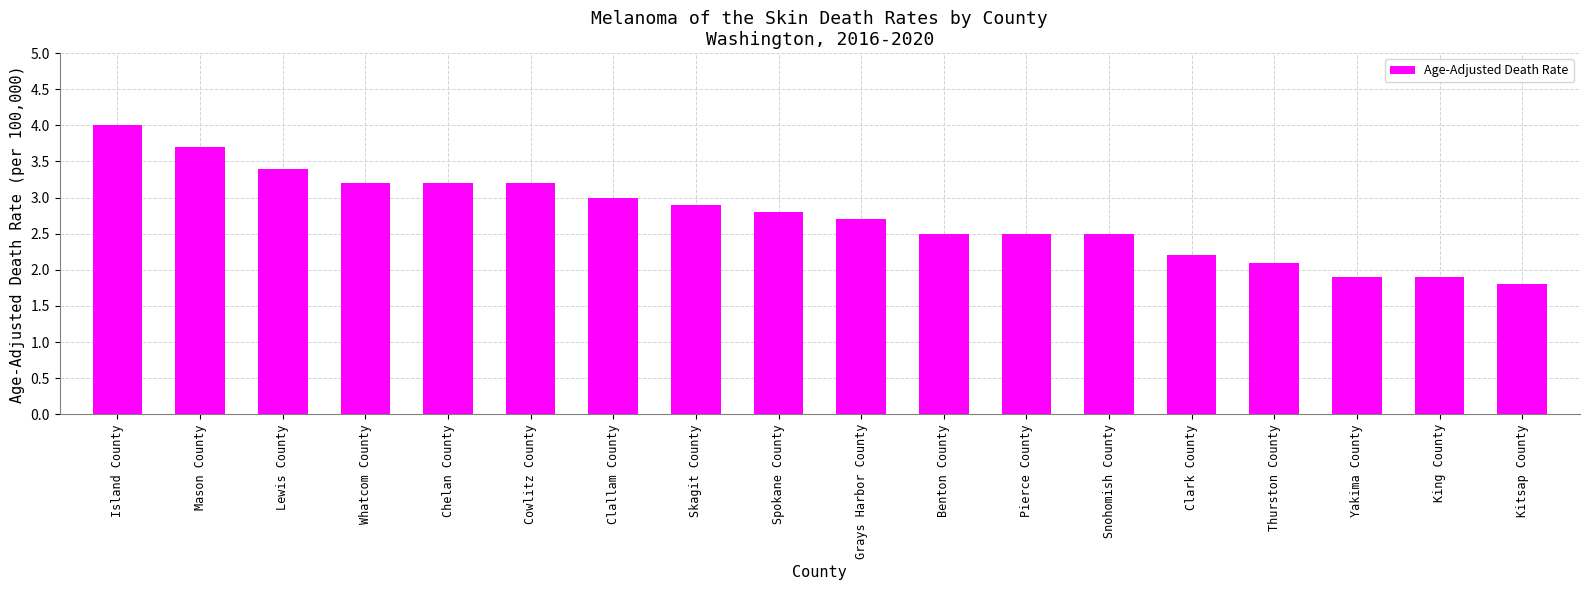

How many data points are above 2?

15